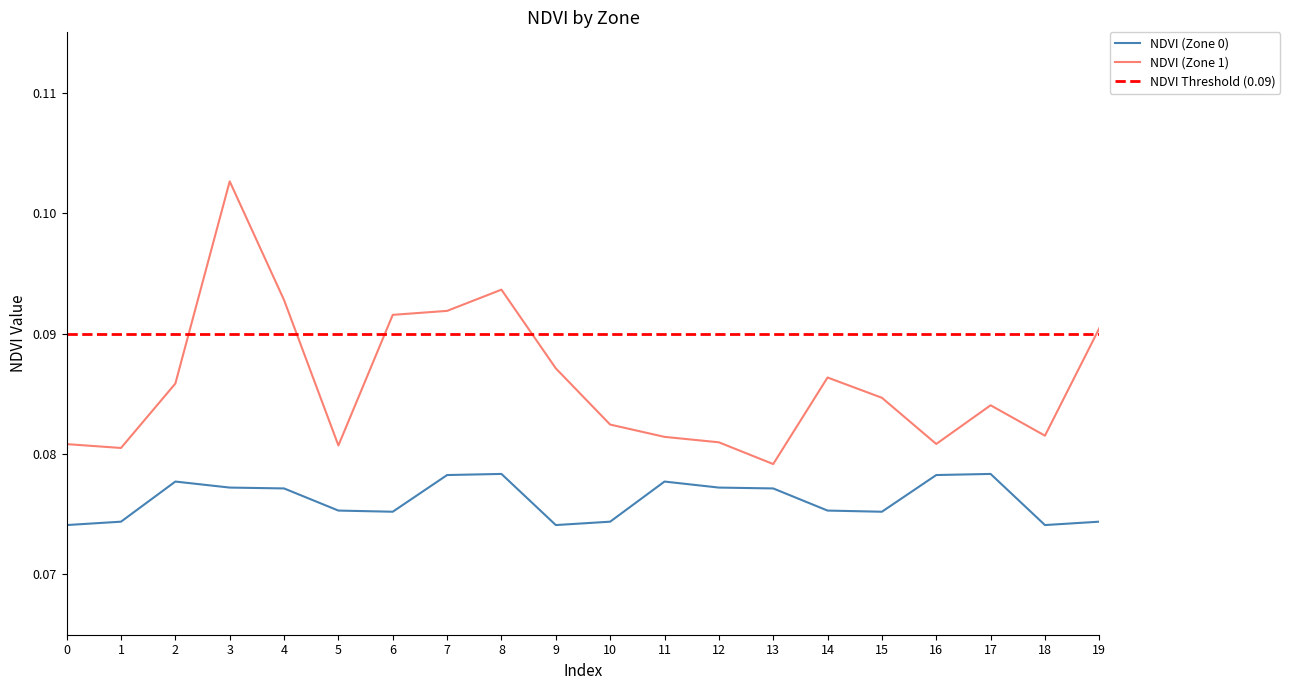

How many NDVI (Zone 1) values are between 0 and 1?

20